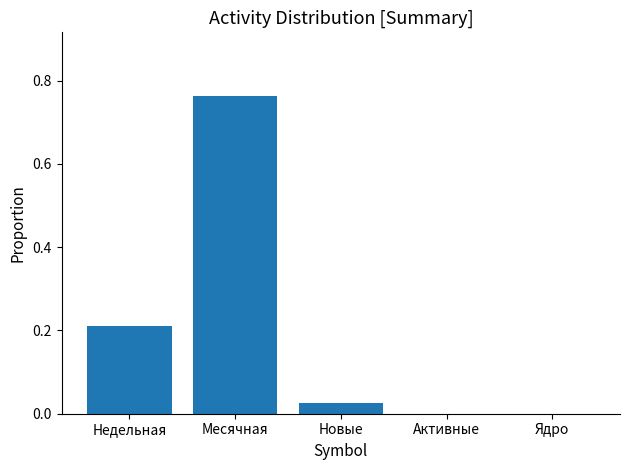

What is the change in value from Недельная to Месячная?

+0.6